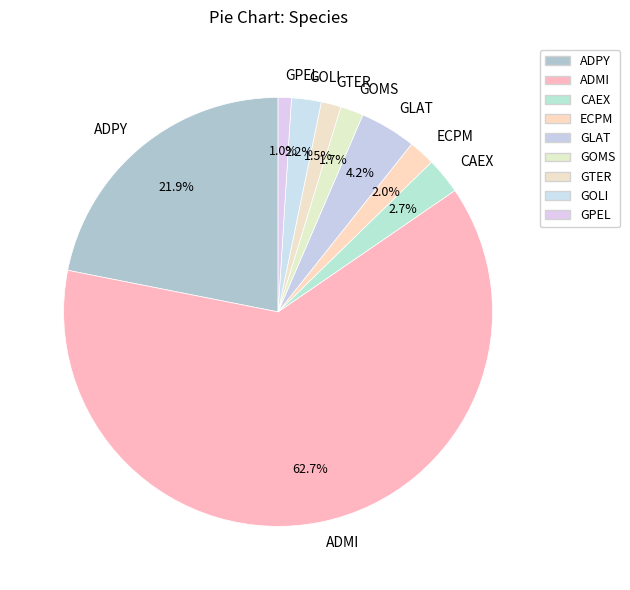

To the nearest percent, what portion does ADMI represent?

63%